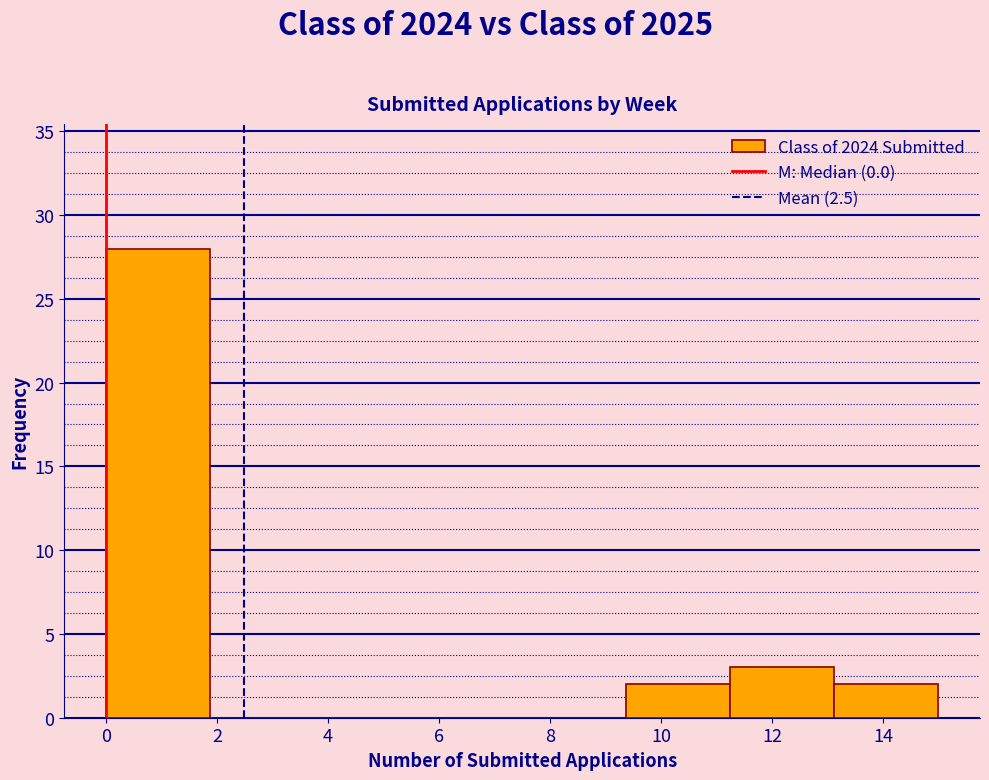

Reading left to right, list every bar in this chart as the range it spans on the x-axis followed by its height. Neither the bar edges nor the heights are printed on the chart, so give them approximately, as read against the axes.

0.0 to 1.8: 28
1.8 to 3.8: 0
3.8 to 5.6: 0
5.6 to 7.6: 0
7.6 to 9.4: 0
9.4 to 11.2: 2
11.2 to 13.2: 3
13.2 to 15.0: 2